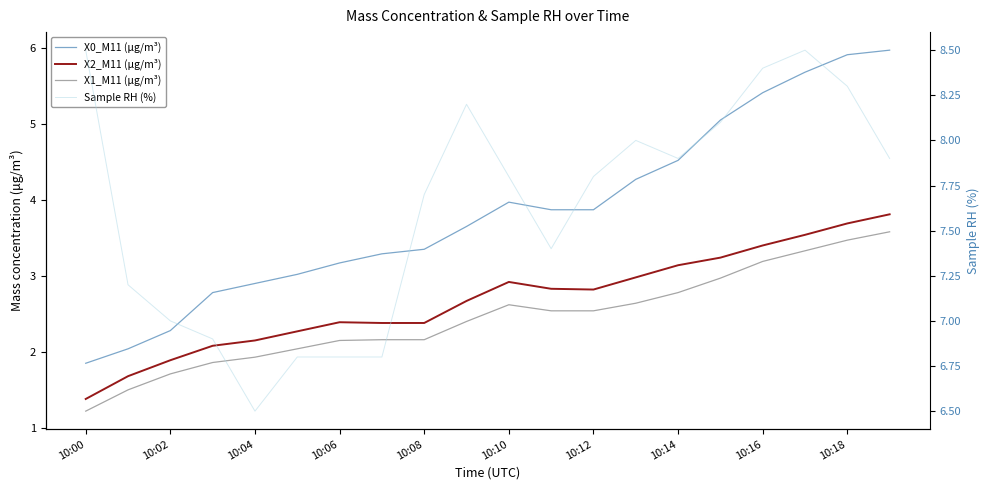

How many data points in X0_M11 (μg/m³) are above 3?

15